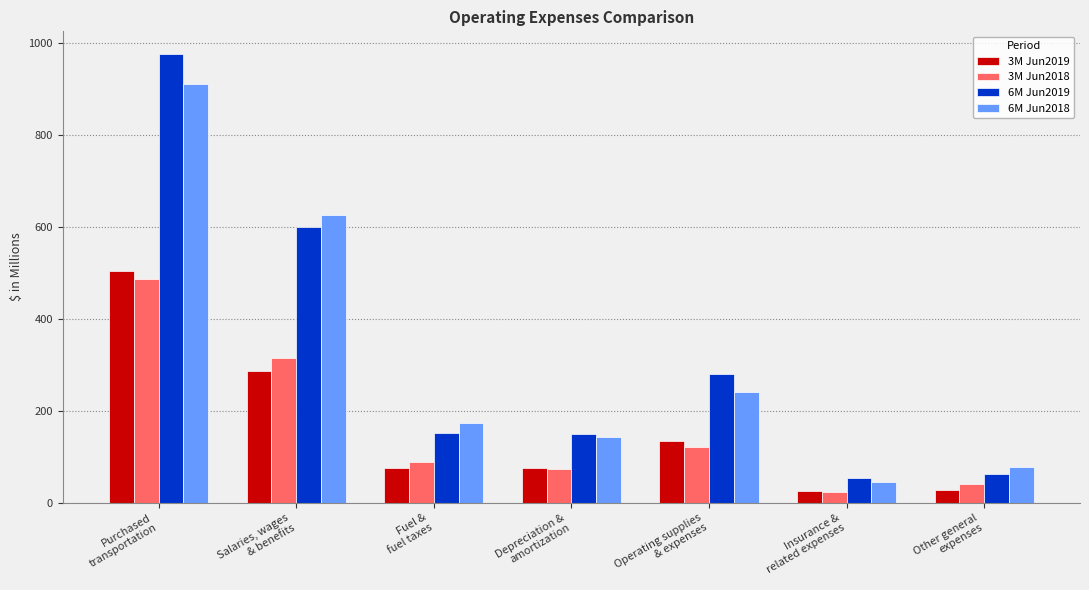

What is the maximum value shown in the chart?

977.1